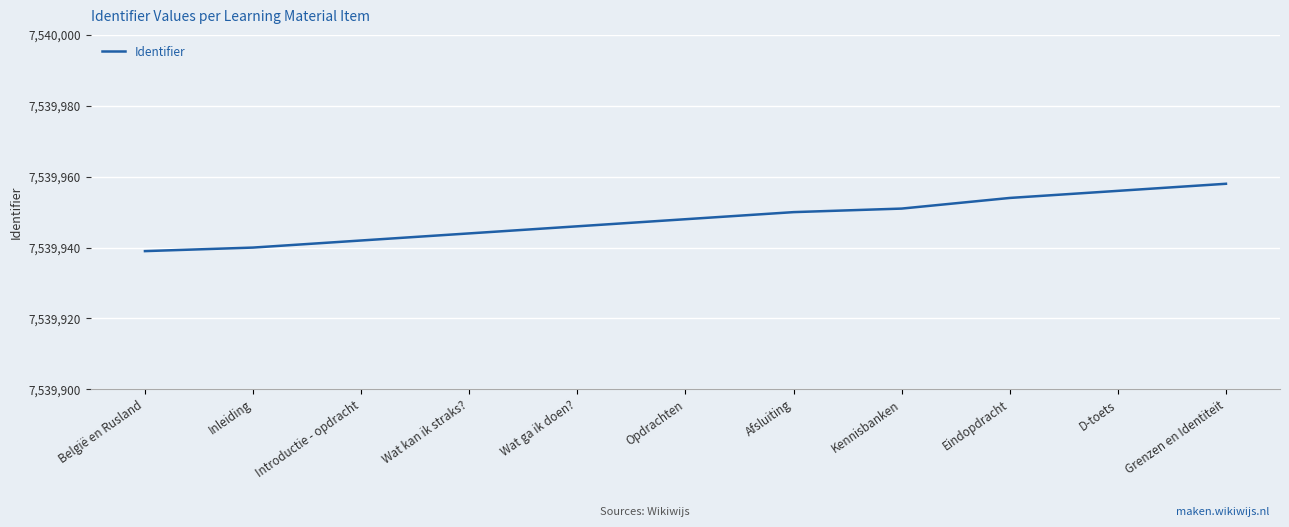

What is the sum of the values at D-toets and Introductie - opdracht?

15079898